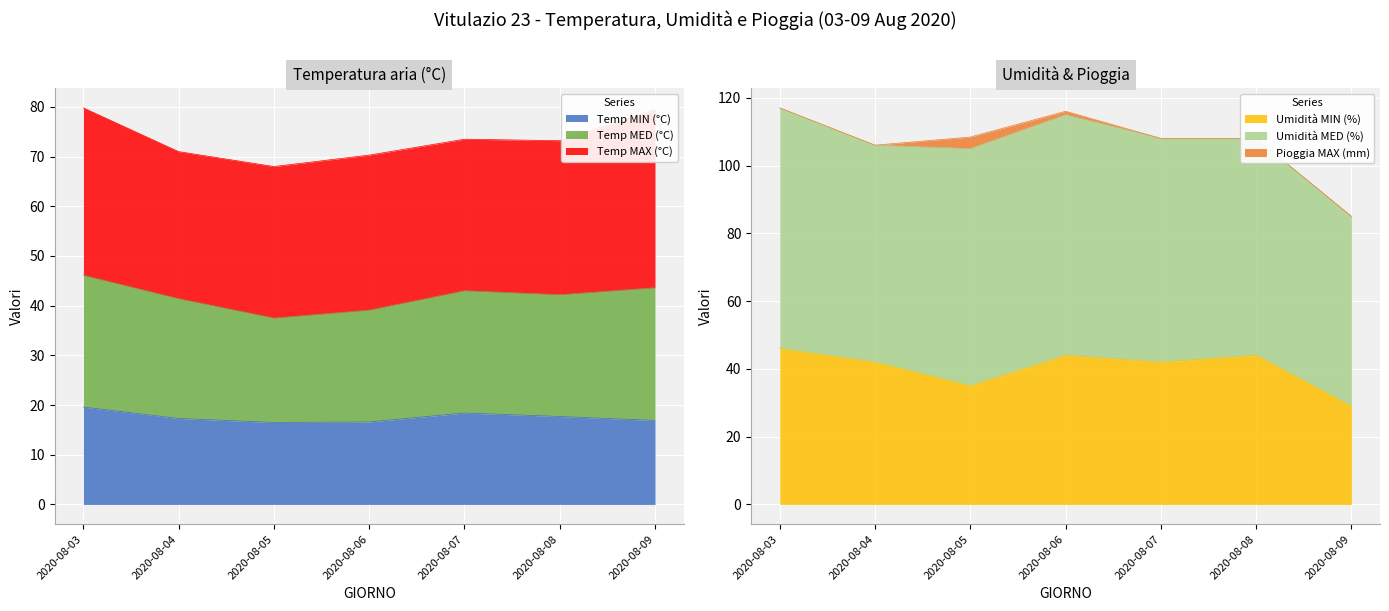

True or false: Temp MAX (°C) and Pioggia MAX (mm) cross at least once.

False